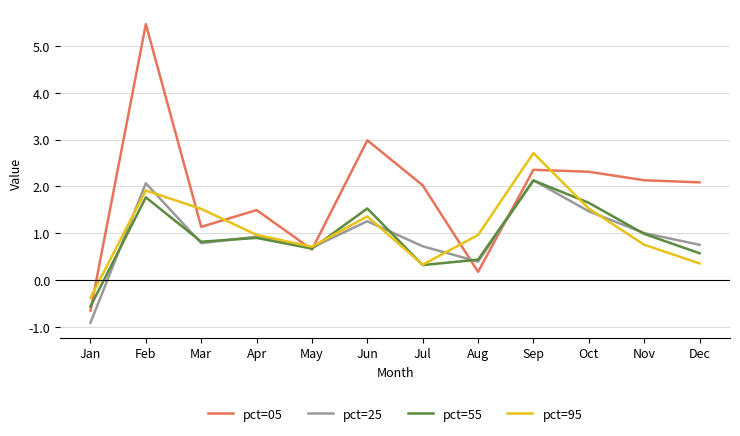

The pct=95 series shows 2.3 at Oct. True or false?

False